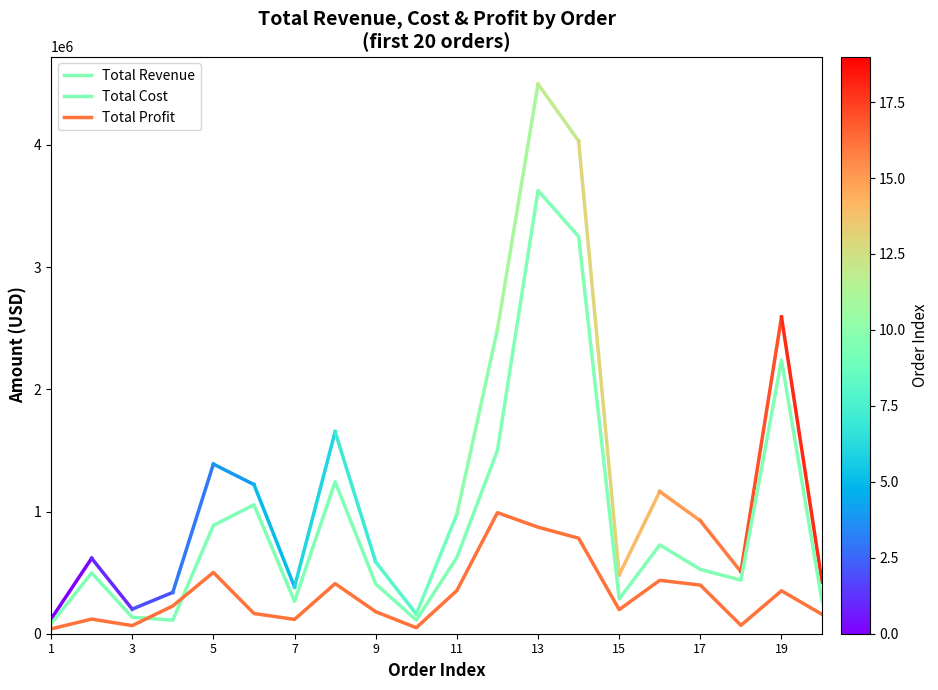

How many lines are shown in the chart?

2